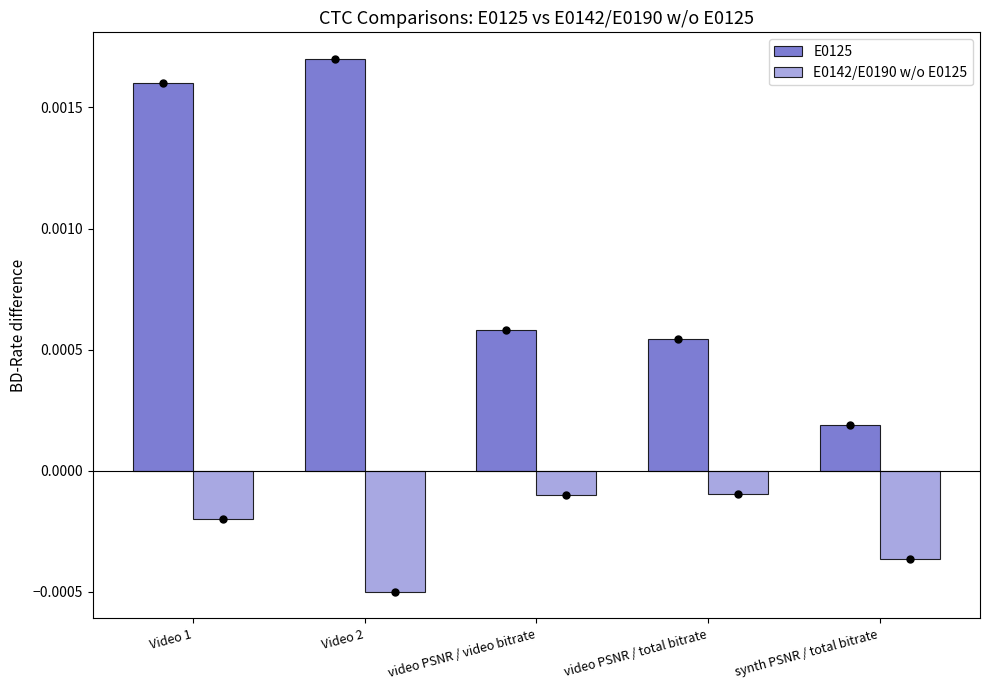

Which series has the largest range (max minus min)?

E0125